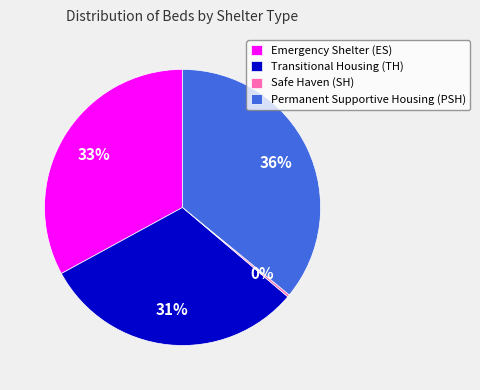

Is the sum of Permanent Supportive Housing (PSH) and Emergency Shelter (ES) greater than half?

Yes